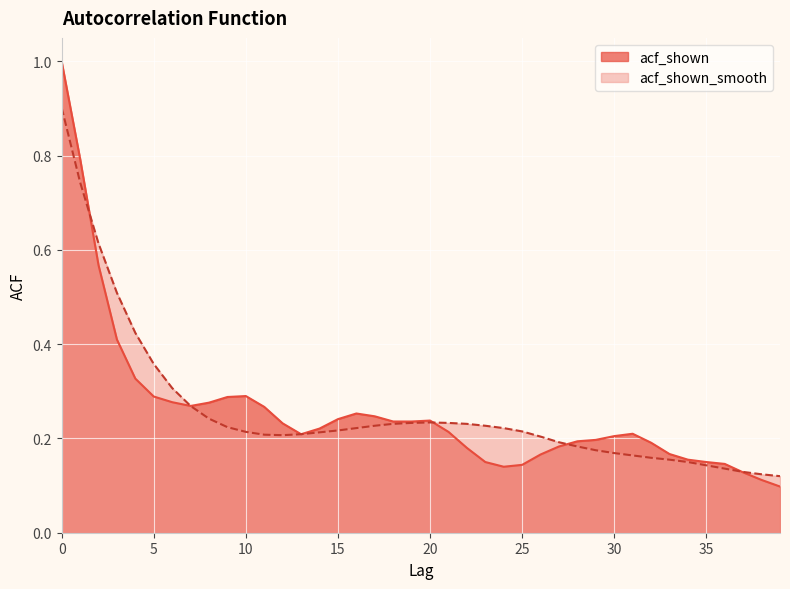

Between 2 and 33, which is larger?

2